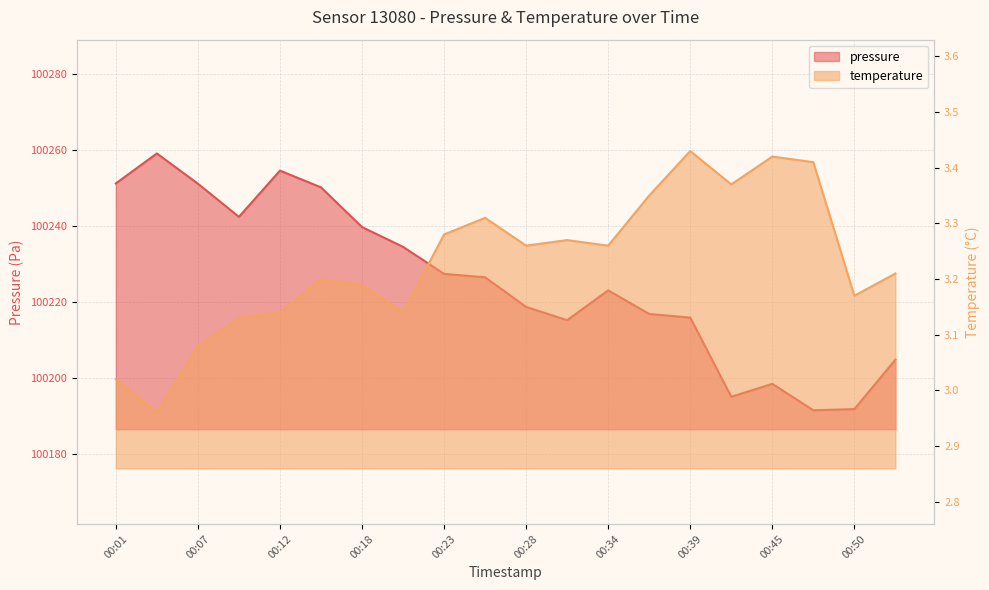

The value of temperature at 00:39 is 3.4. True or false?

True